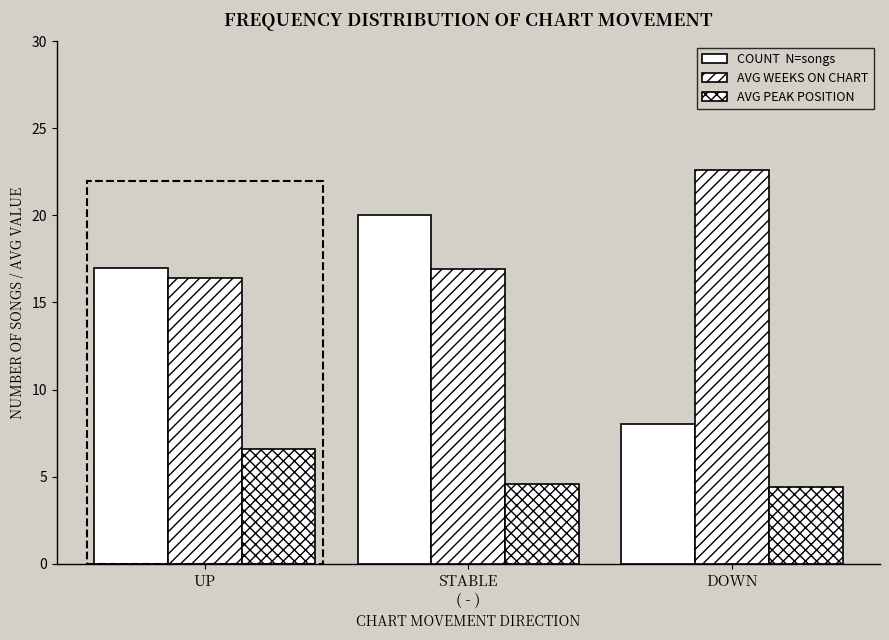

At which category is the sum across all series the highest?

STABLE
( - )